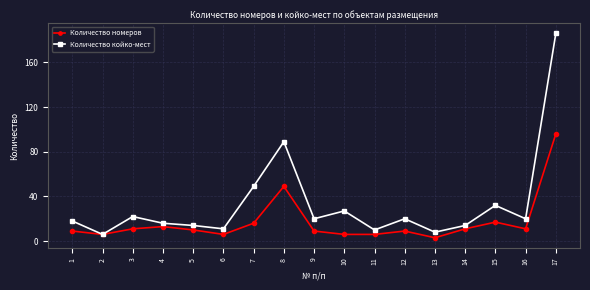

Which series has the widest spread of values?

Количество койко-мест